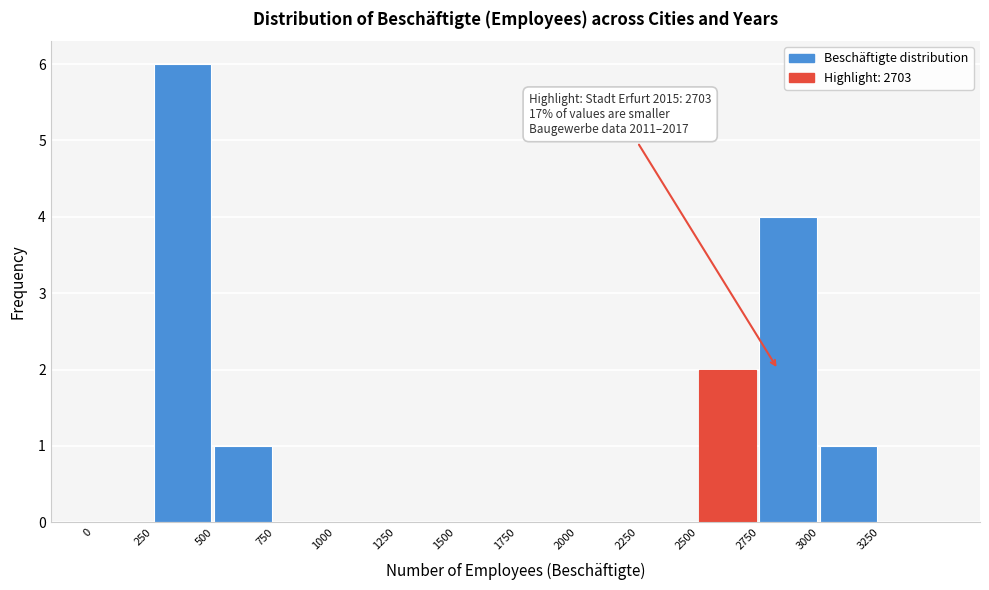

Over which range of the x-axis is the bar tallest?

250 to 500